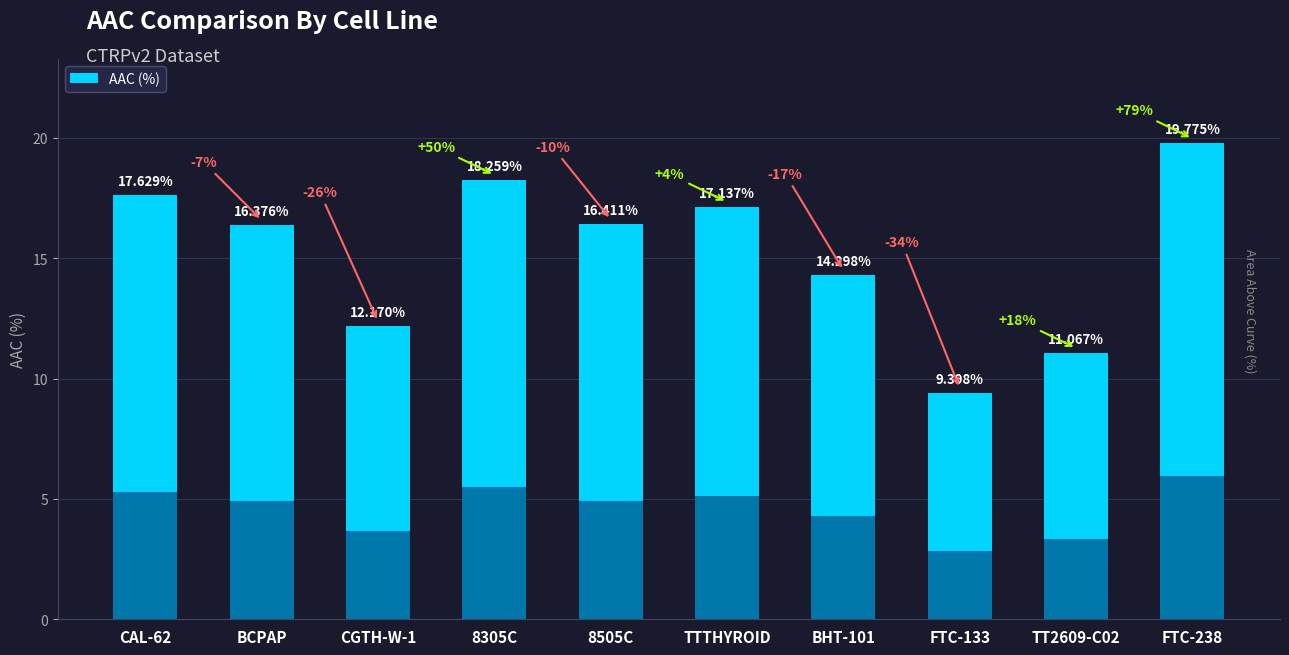

Read the value at FTC-238.

19.8